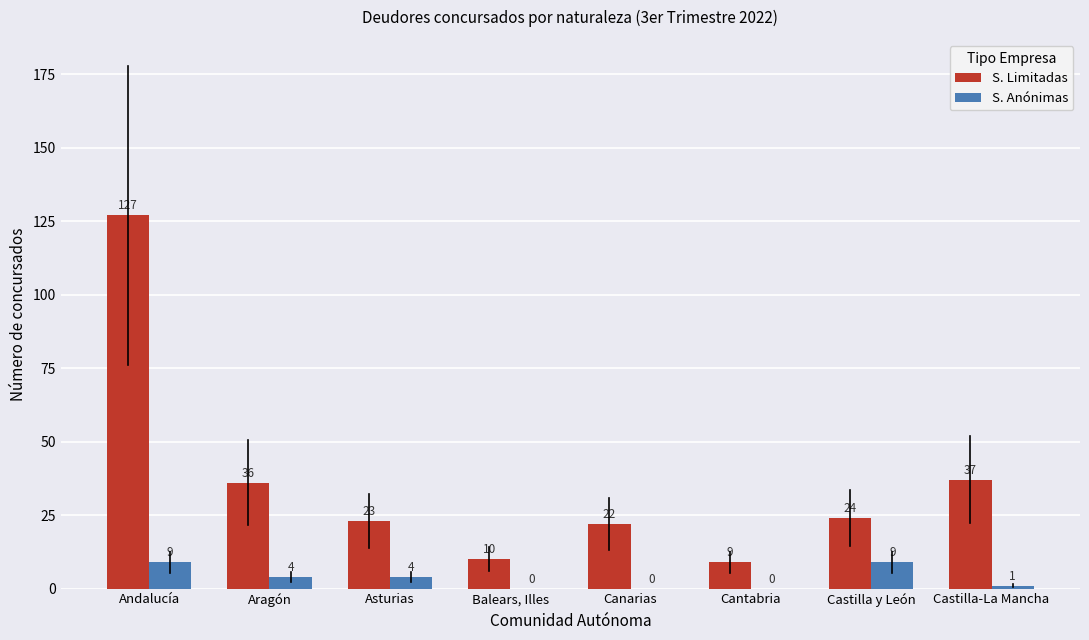

Reading right to left, list all the values displayed in this chart.

S. Limitadas: 37	24	9	22	10	23	36	127
S. Anónimas: 1	9	0	0	0	4	4	9